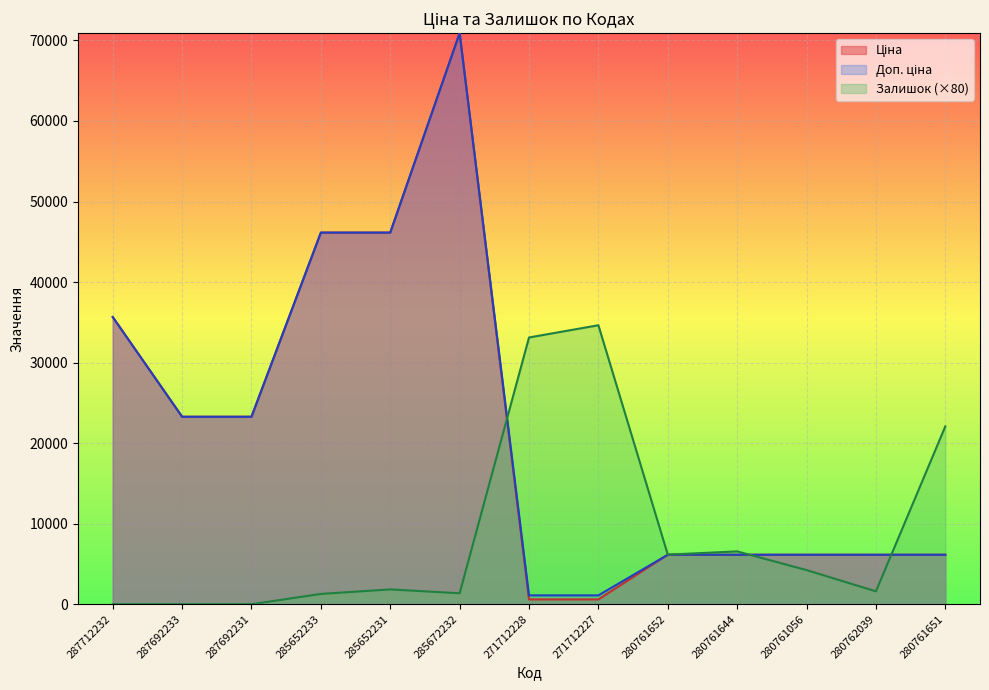

What is the label of the 12th point from the left?

280762039